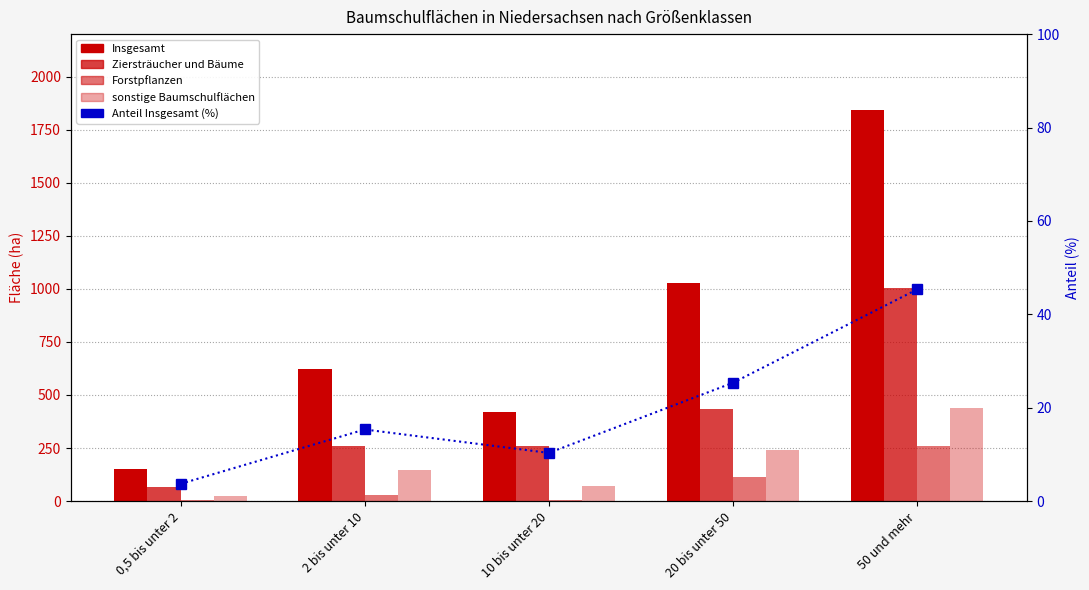

True or false: Ziersträucher und Bäume has a value of 98.9 at 20 bis unter 50.

False